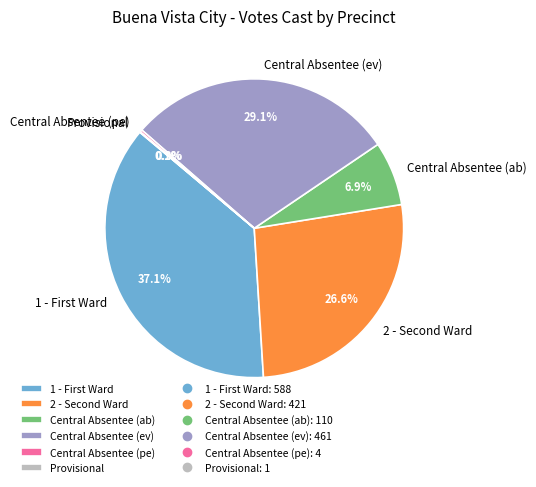

Which slice is the largest?

1 - First Ward